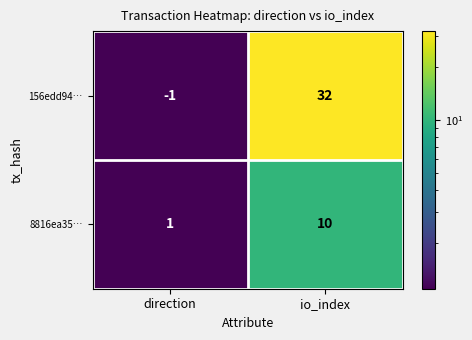

At which category does the chart reach its minimum across all series?

direction